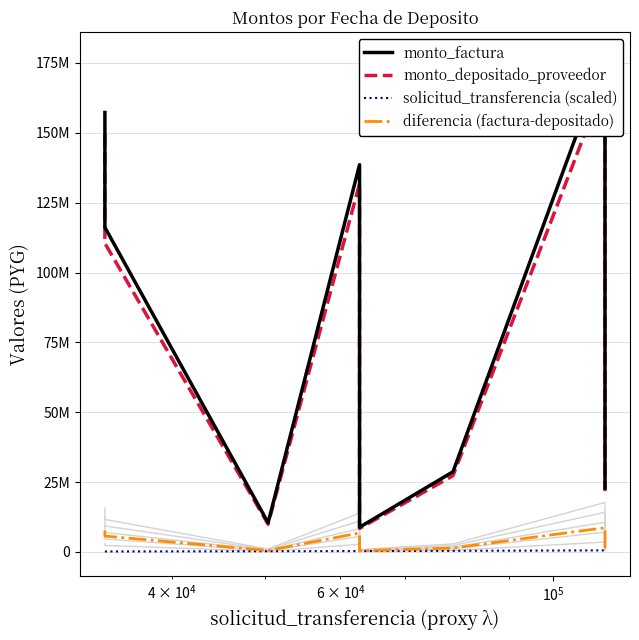

Reading left to right, what are all the values shown in this chart?

monto_factura: 157256704	116160000	10437900	138594600	8848632	28702110	177100000	22892100
monto_depositado_proveedor: 149548266	110466048	9926253	131800945	8414888	27295185	168418880	21769971
solicitud_transferencia (scaled): 170420	170420	252150	314070	314070	393050	566125	566125
diferencia (factura-depositado): 7708438	5693952	511647	6793655	433744	1406925	8681120	1122129